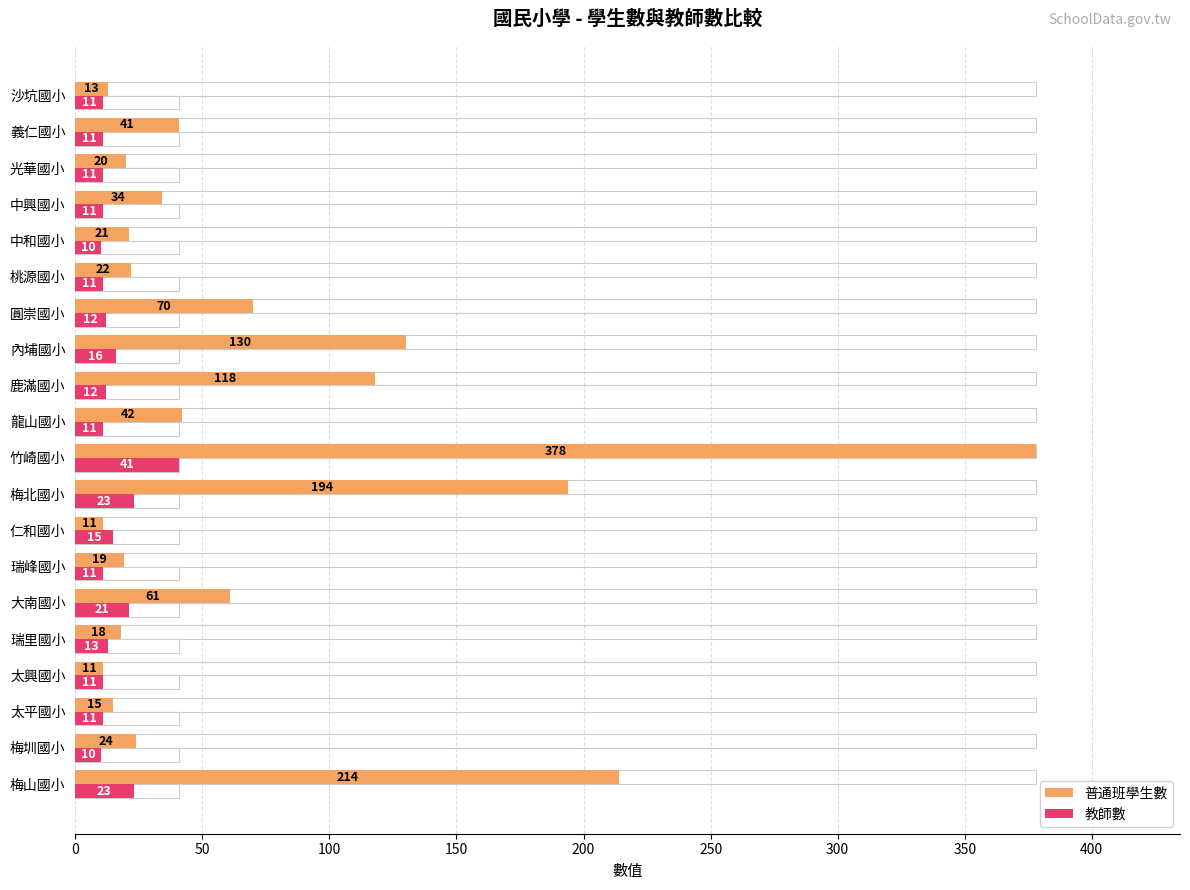

What is the difference between the second highest and minimum values in the 教師數 series?

13